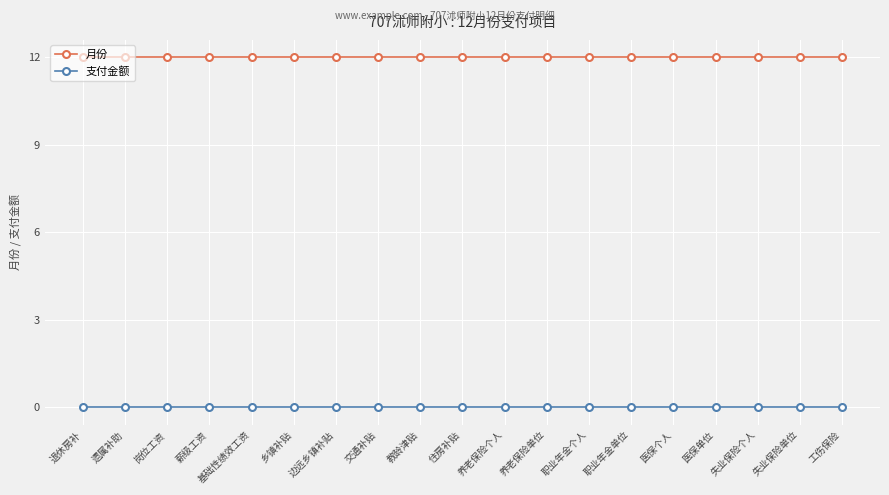

Reading left to right, what are all the values shown in this chart?

月份: 退休房补=12	遗属补助=12	岗位工资=12	薪级工资=12	基础性绩效工资=12	乡镇补贴=12	边远乡镇补贴=12	交通补贴=12	教龄津贴=12	住房补贴=12	养老保险个人=12	养老保险单位=12	职业年金个人=12	职业年金单位=12	医保个人=12	医保单位=12	失业保险个人=12	失业保险单位=12	工伤保险=12
支付金额: 退休房补=0	遗属补助=0	岗位工资=0	薪级工资=0	基础性绩效工资=0	乡镇补贴=0	边远乡镇补贴=0	交通补贴=0	教龄津贴=0	住房补贴=0	养老保险个人=0	养老保险单位=0	职业年金个人=0	职业年金单位=0	医保个人=0	医保单位=0	失业保险个人=0	失业保险单位=0	工伤保险=0